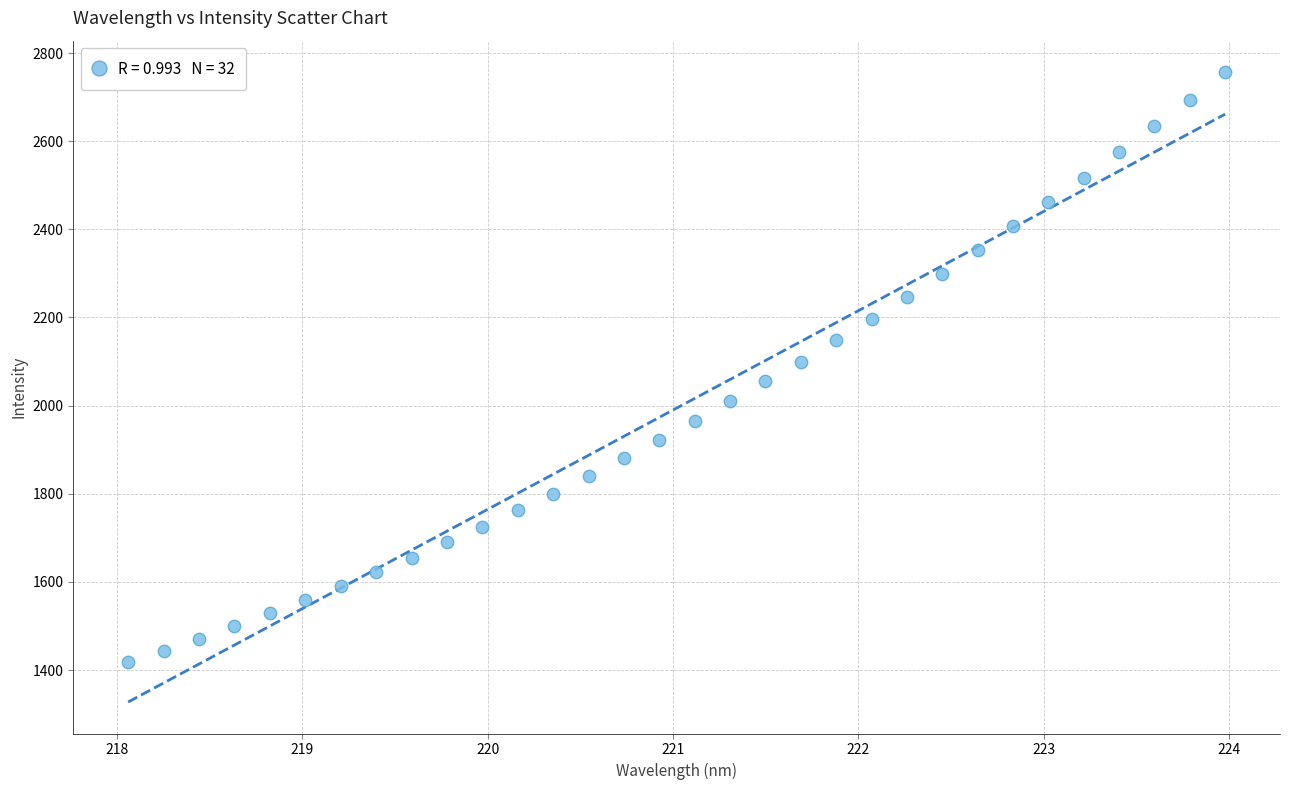

What is the range of Y values (max minus min)?

1338.6